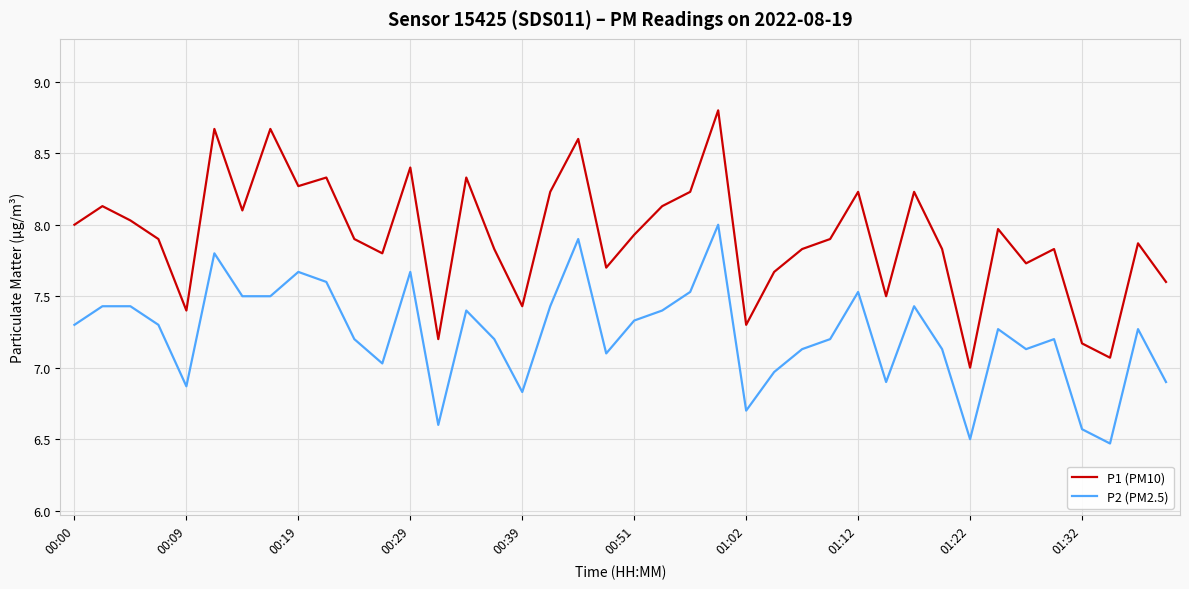

True or false: P2 (PM2.5) and P1 (PM10) cross at least once.

False